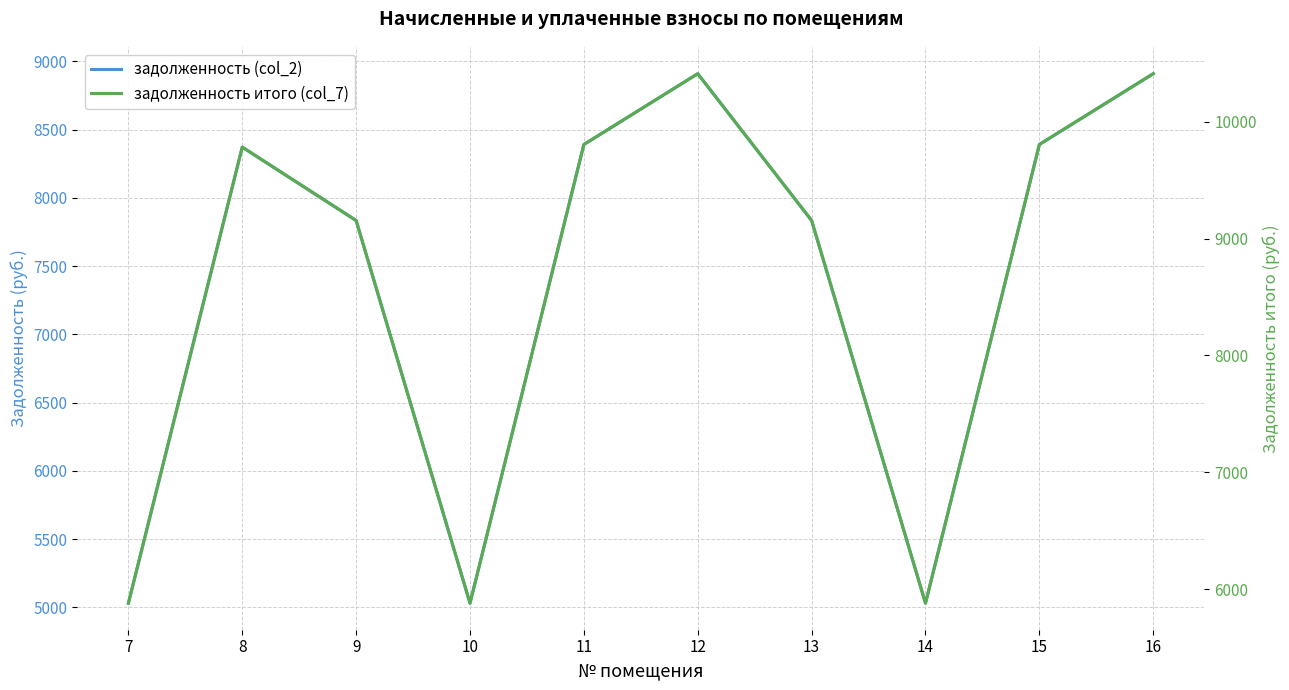

True or false: задолженность (col_2) and задолженность итого (col_7) cross at least once.

False